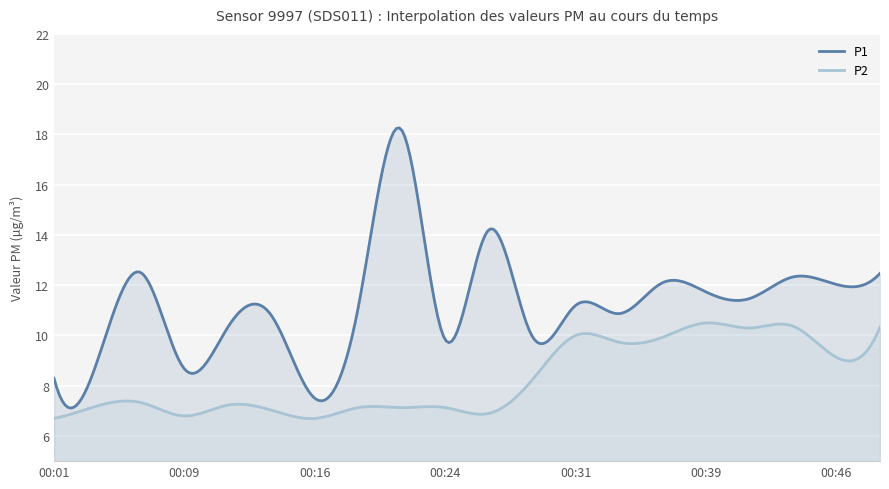

Reading right to left, list all the values displayed in this chart.

P1: 00:49=12.5	00:46=12.0	00:44=12.3	00:41=11.5	00:39=11.7	00:36=12.1	00:34=10.9	00:31=11.2	00:29=10.0	00:26=14.2	00:24=9.8	00:21=18.2	00:19=11.1	00:16=7.5	00:14=10.8	00:11=10.3	00:09=8.7	00:06=12.5	00:04=9.0	00:01=8.3
P2: 00:49=10.3	00:46=9.1	00:44=10.4	00:41=10.3	00:39=10.5	00:36=9.9	00:34=9.7	00:31=10.0	00:29=8.2	00:26=6.9	00:24=7.1	00:21=7.1	00:19=7.1	00:16=6.7	00:14=7.0	00:11=7.2	00:09=6.8	00:06=7.3	00:04=7.2	00:01=6.7